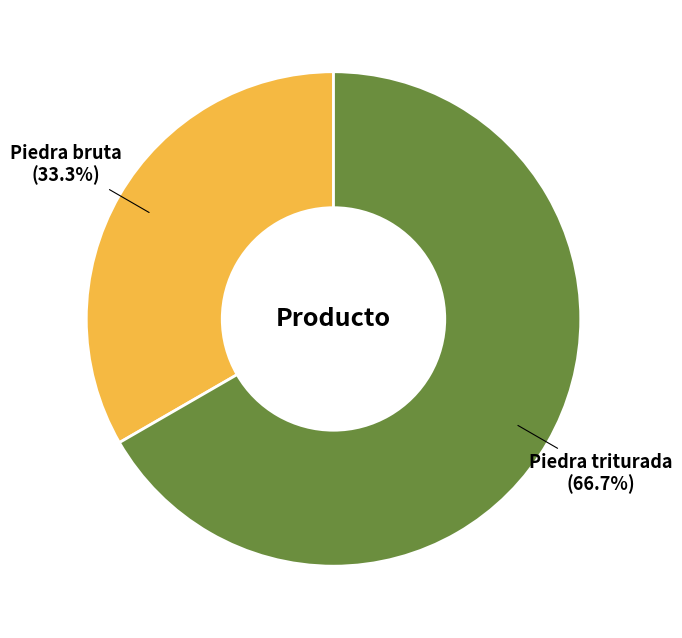

Approximately how many times larger is the value at Piedra bruta compared to Piedra triturada?

0.5